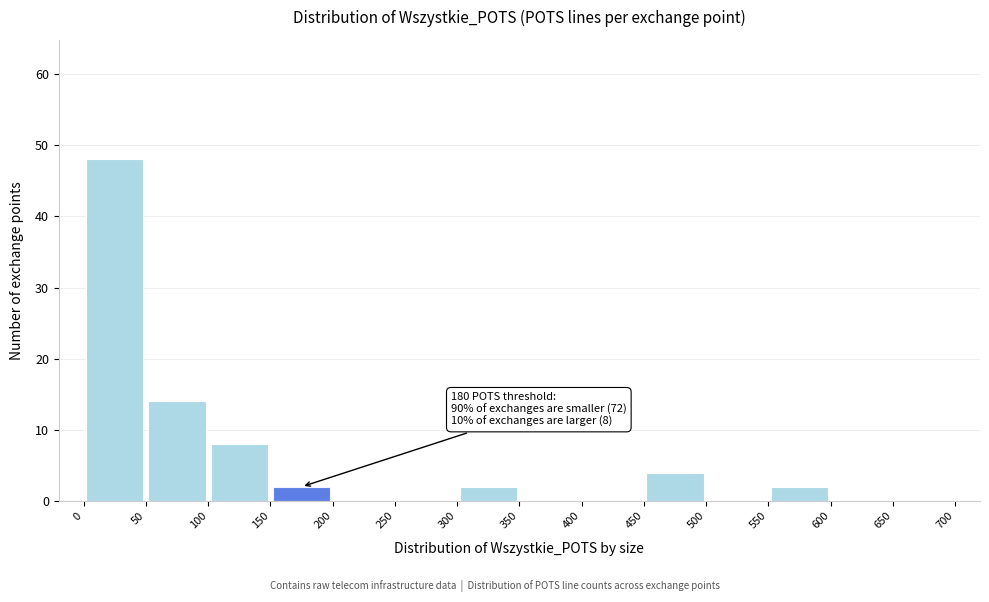

Over which range of the x-axis is the bar tallest?

0 to 50